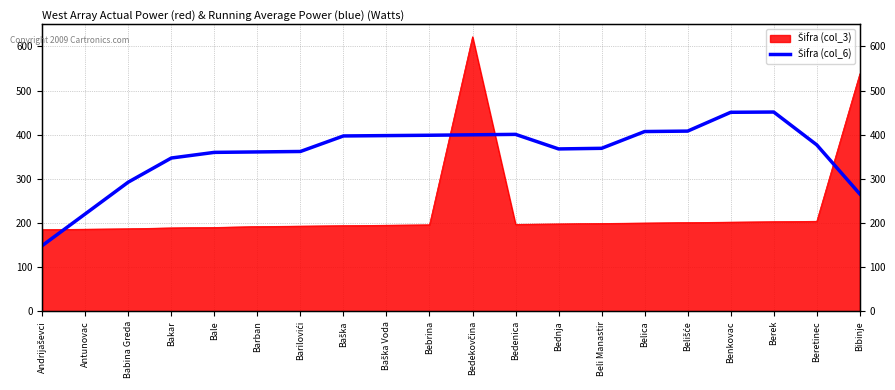

Where is the first local maximum?

Bedenica